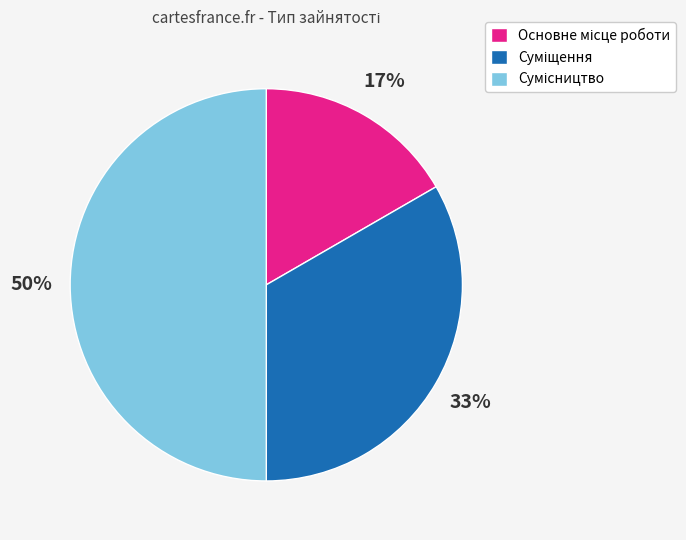

To the nearest percent, what is the difference between the largest and smallest slice percentages?

33%